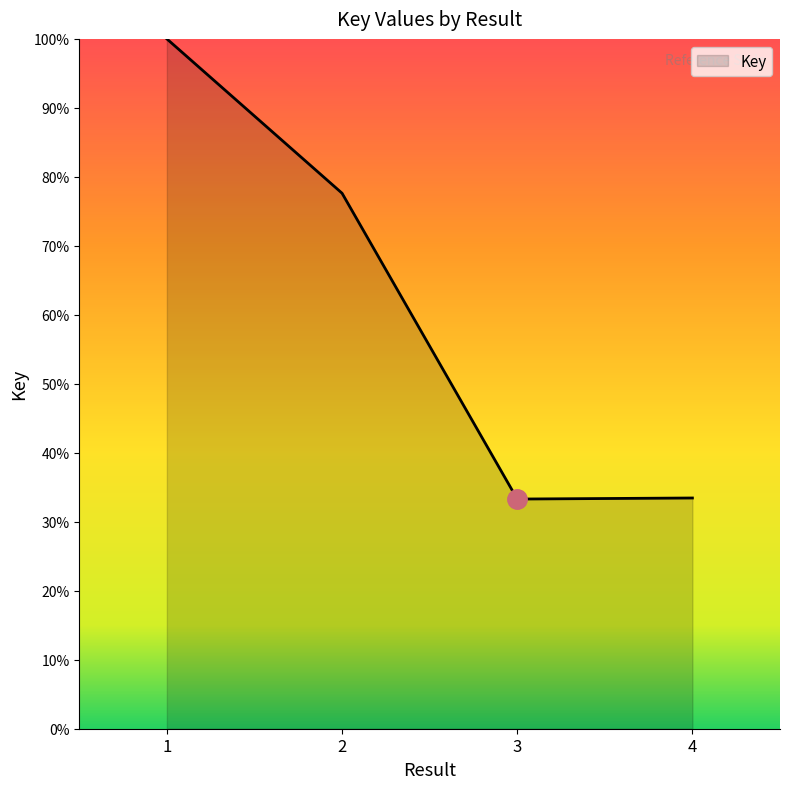

Where does the data first go above 77?

1